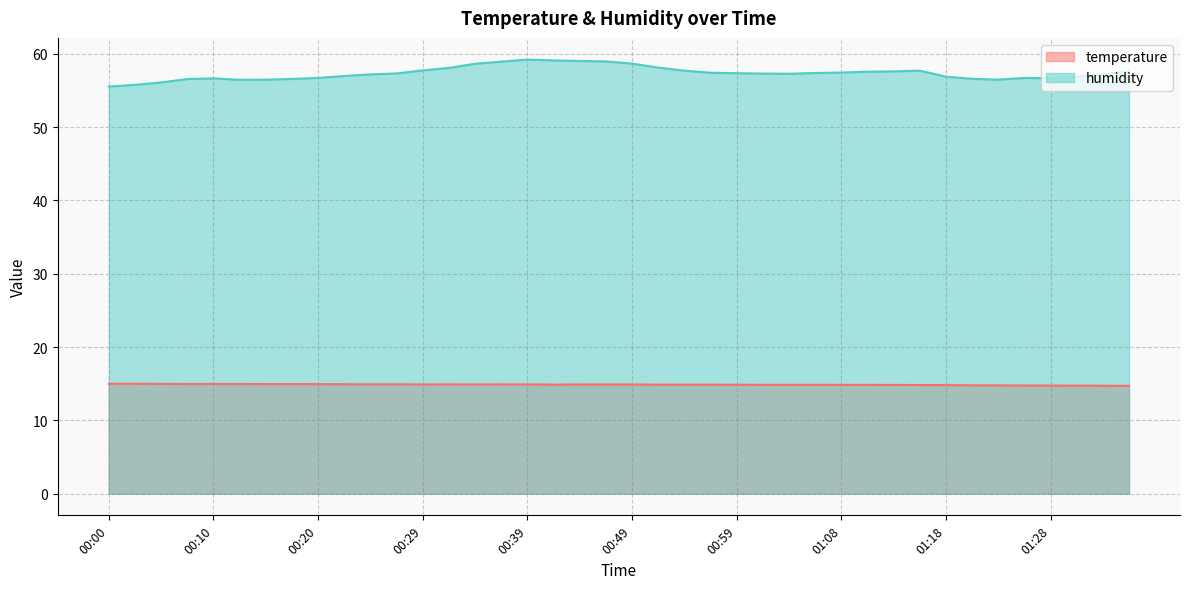

At 01:35, list the series in order from largest to smallest.

humidity, temperature